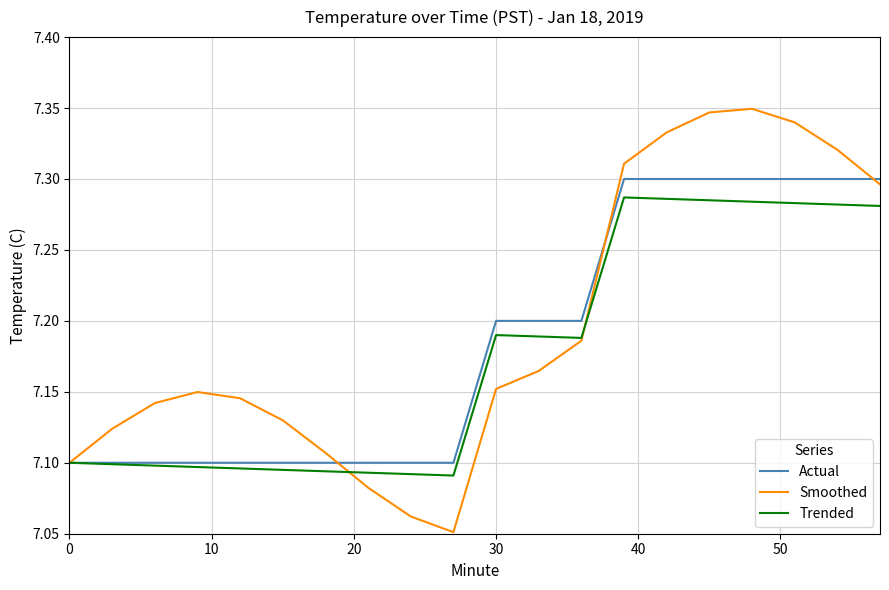

Which series has the widest spread of values?

Smoothed